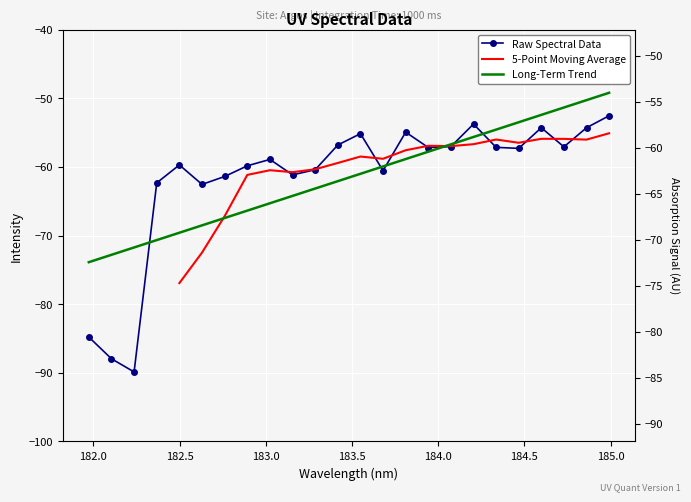

At which category does the data reach its first local valley?

182.2359681898